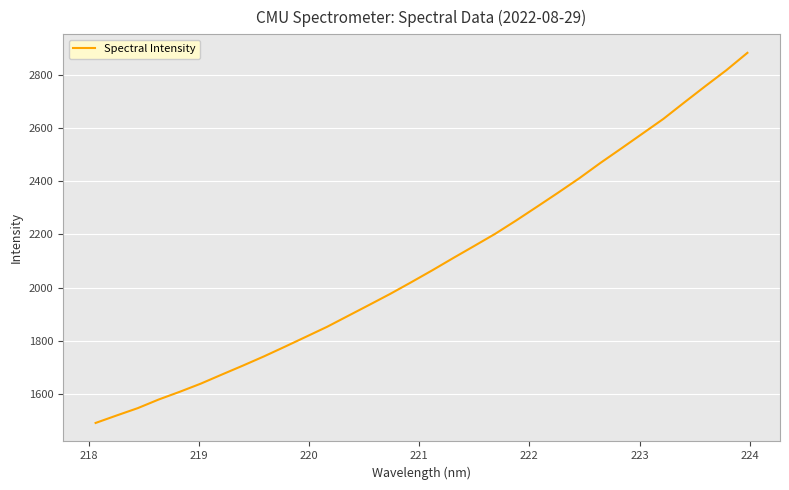

What is the minimum value shown in the chart?

1491.2